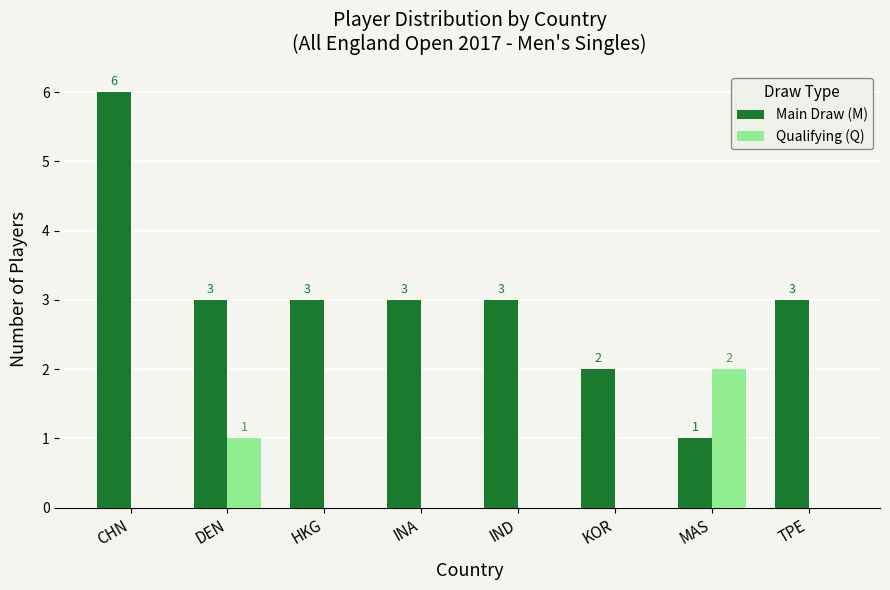

Where does the Main Draw (M) series first go above 3?

CHN